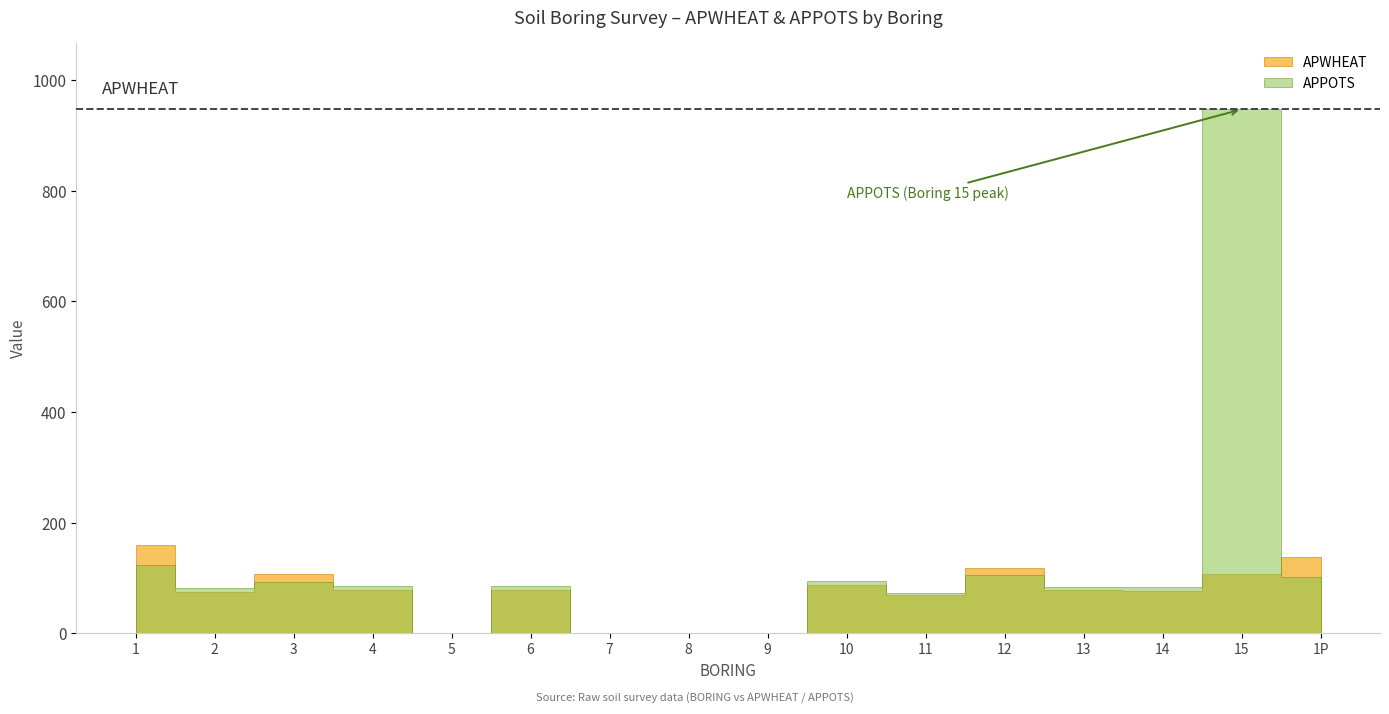

True or false: APPOTS and EASTING cross at least once.

False